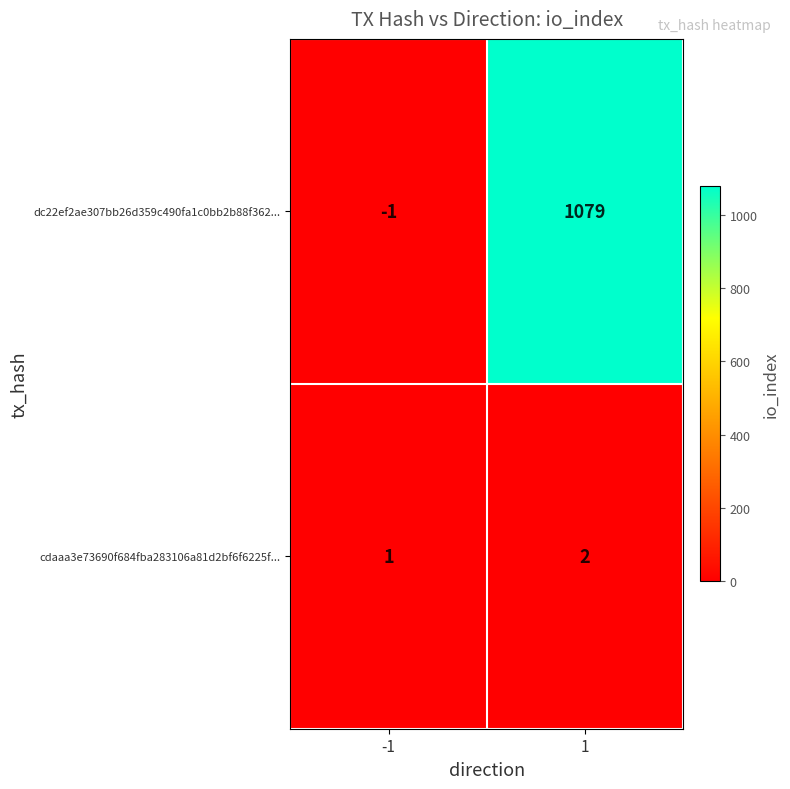

The dc22ef2ae307bb26d359c490fa1c0bb2b88f362... series shows 1079 at 1. True or false?

True